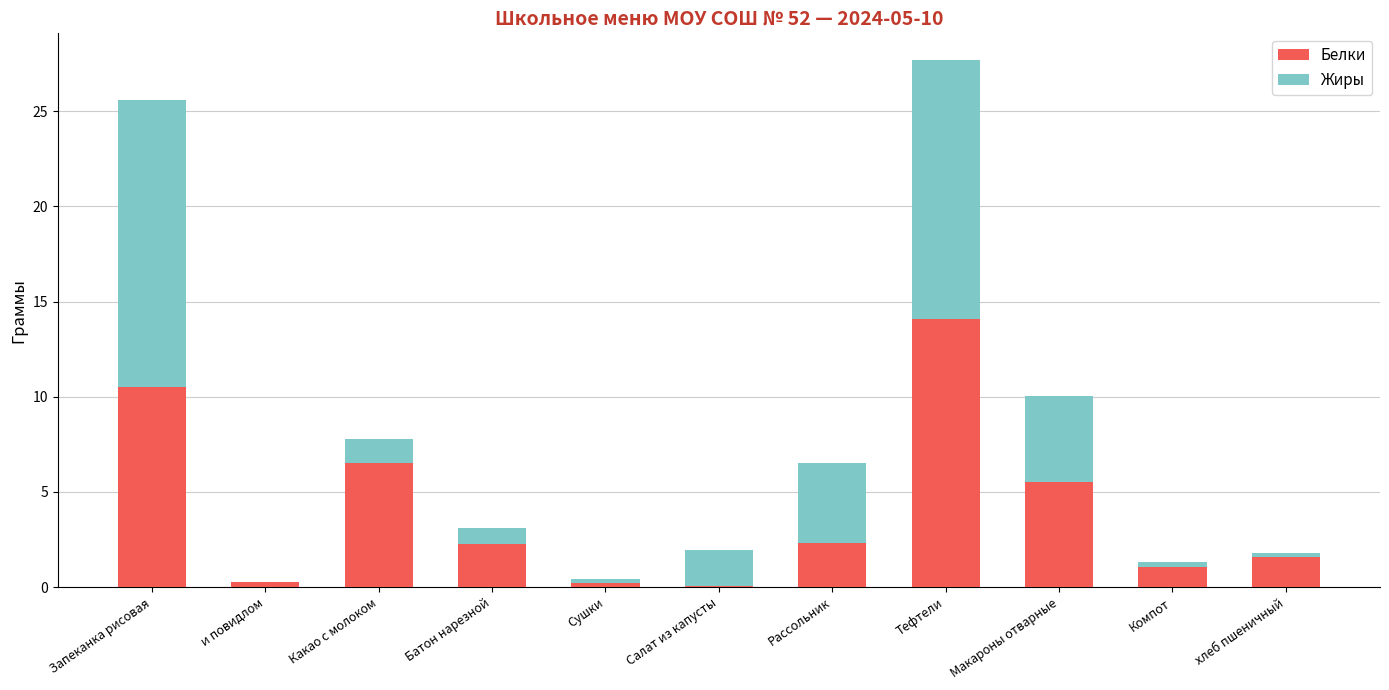

The Белки series shows 10.5 at Запеканка рисовая. True or false?

True